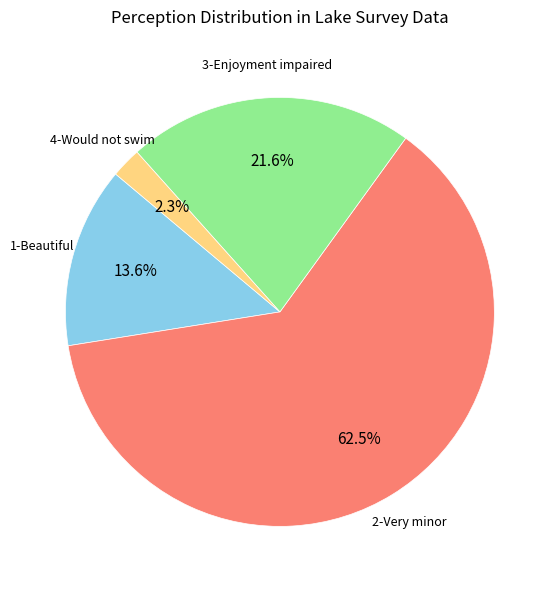

Which slice is the smallest?

4-Would not swim